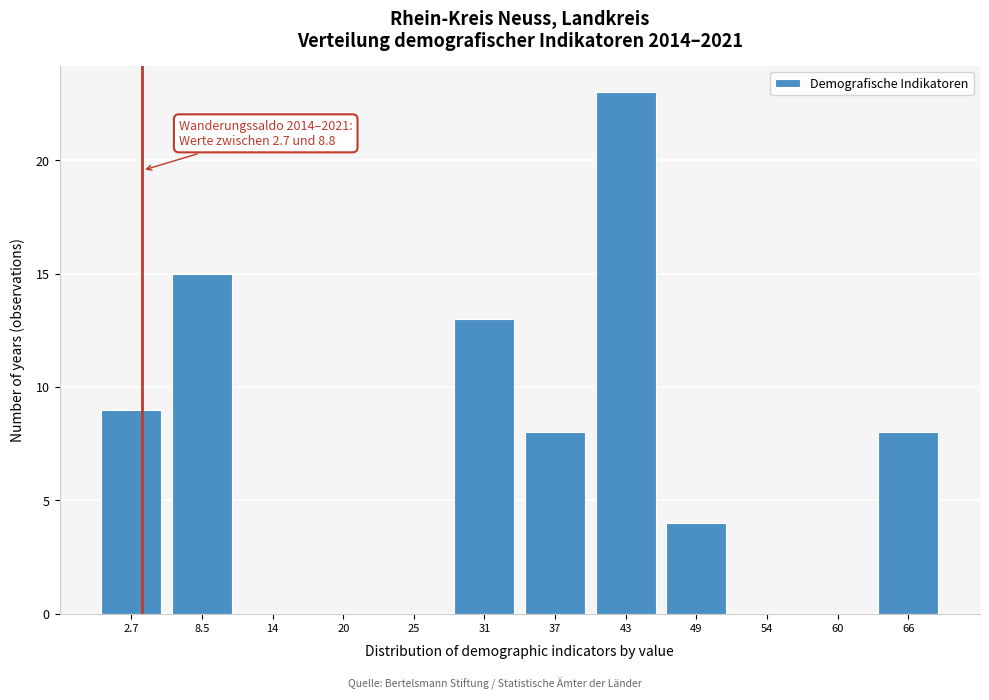

Reading left to right, list all the values displayed in this chart.

2.7=9	8.5=15	14=0	20=0	25=0	31=13	37=8	43=23	49=4	54=0	60=0	66=8